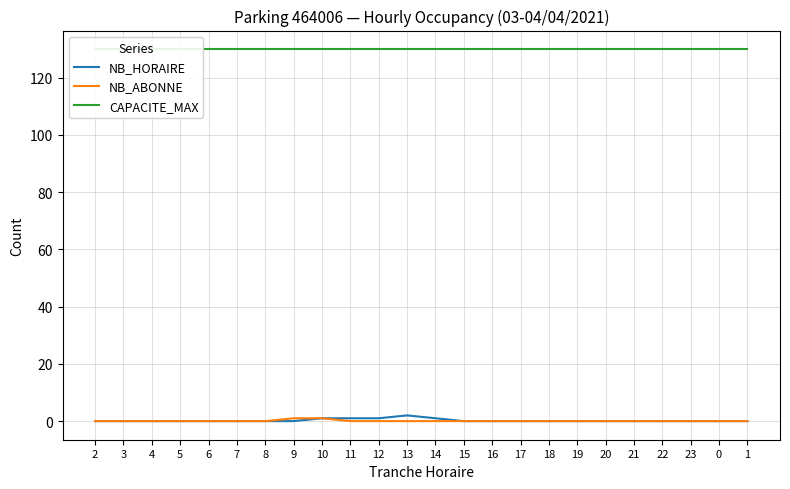

Where is NB_ABONNE nearest to the value 0?

2